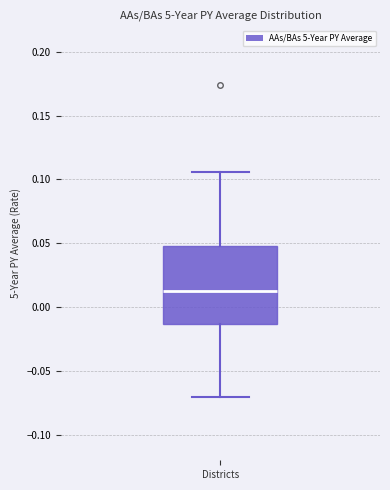

Transcribe this box plot: give where the median line is, the range the box spans, and where the two whiskers end, as read against the y-axis. The values are not printed on the chart, so give them approximately, as read against the axis.

median 0.010, box -0.015 to 0.050, whiskers -0.070 to 0.105